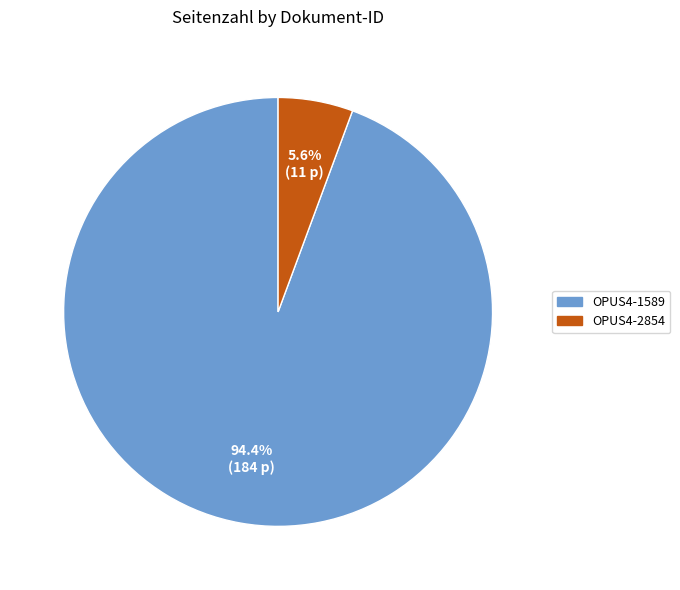

To the nearest percent, what is the combined percentage of OPUS4-1589 and OPUS4-2854?

100%